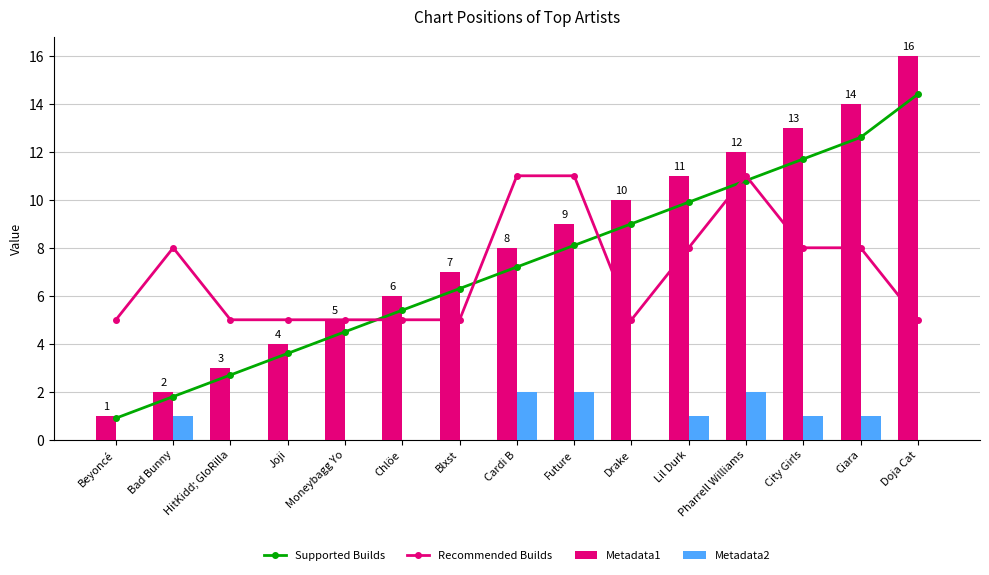

Is it true that Metadata2 equals -1.4 at Beyoncé?

False